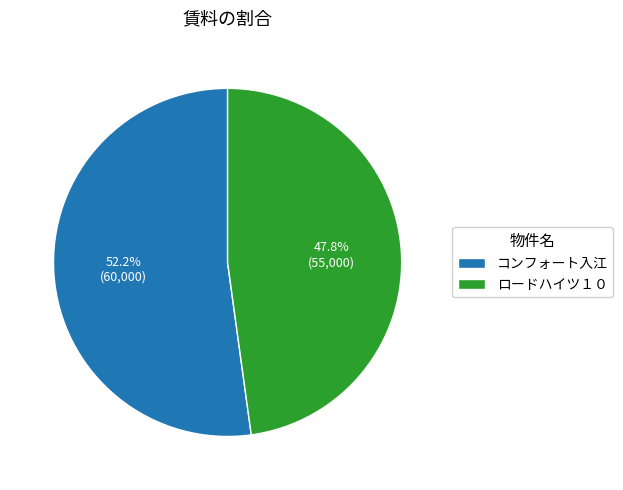

Count the number of slices in the pie.

2